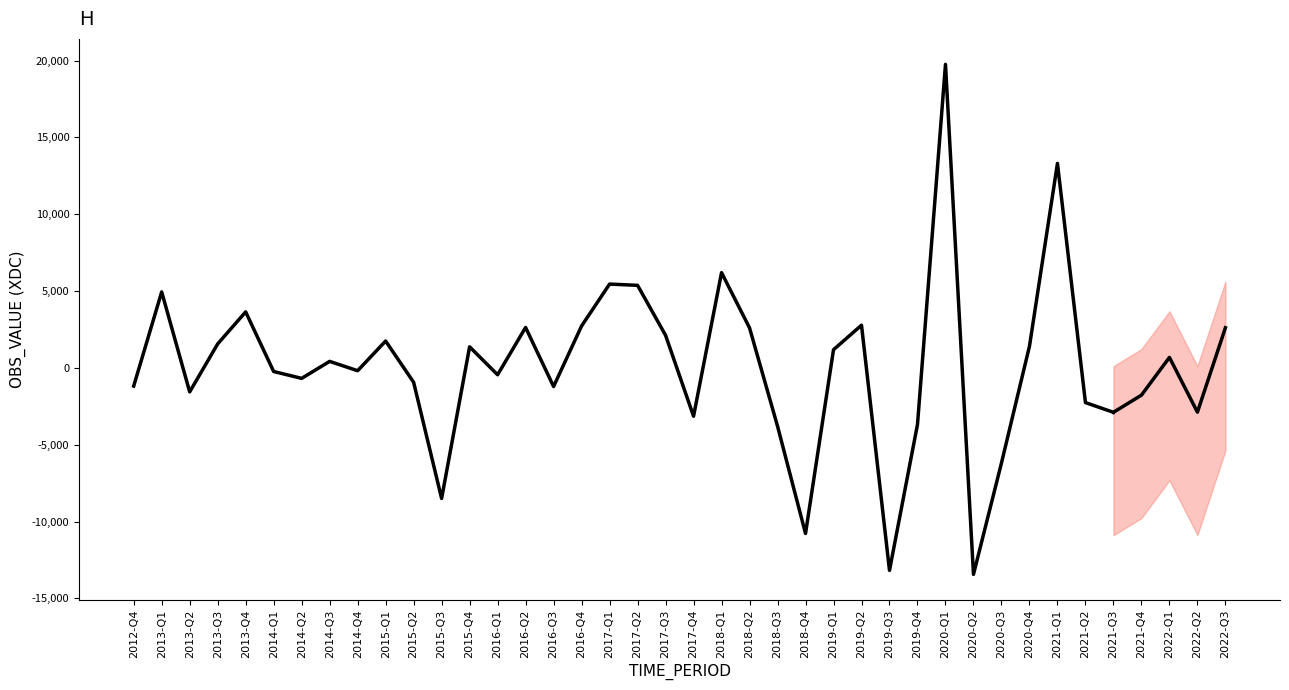

How many points are lower than both their immediate neighbors (excluding endpoints)?

10